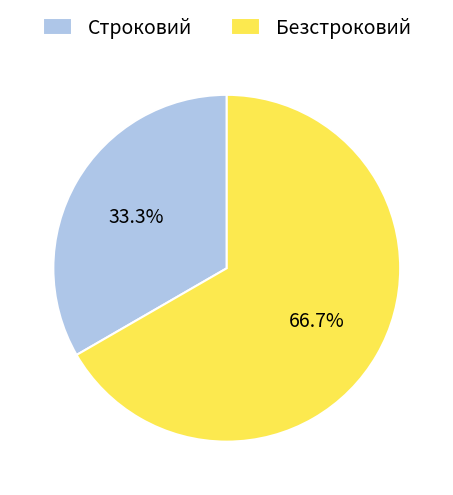

Is there a majority slice in this chart?

Yes